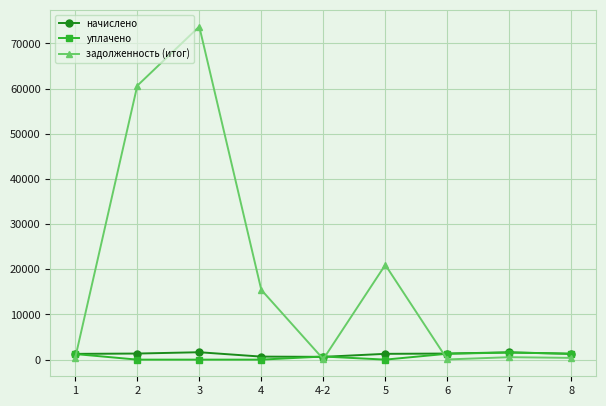

The задолженность (итог) series shows 60644.5 at 2. True or false?

True